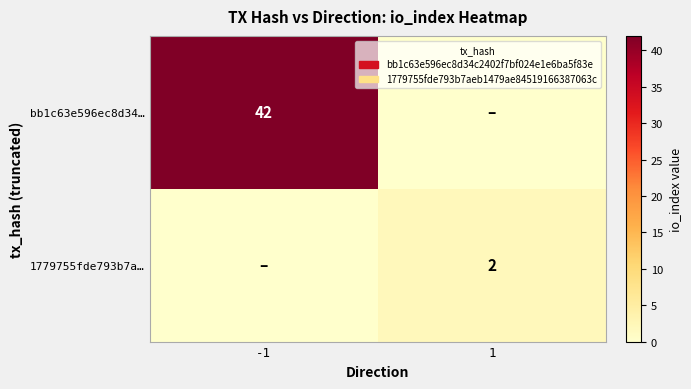

The value of bb1c63e596ec8d34… at -1 is 42. True or false?

True